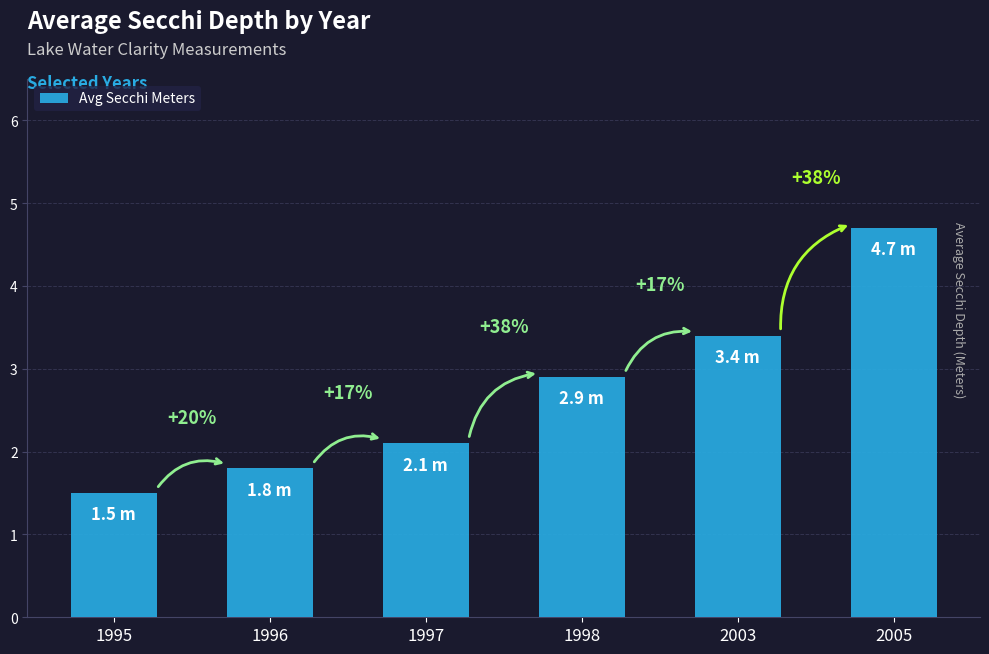

Where is the data nearest to the value 3?

1998